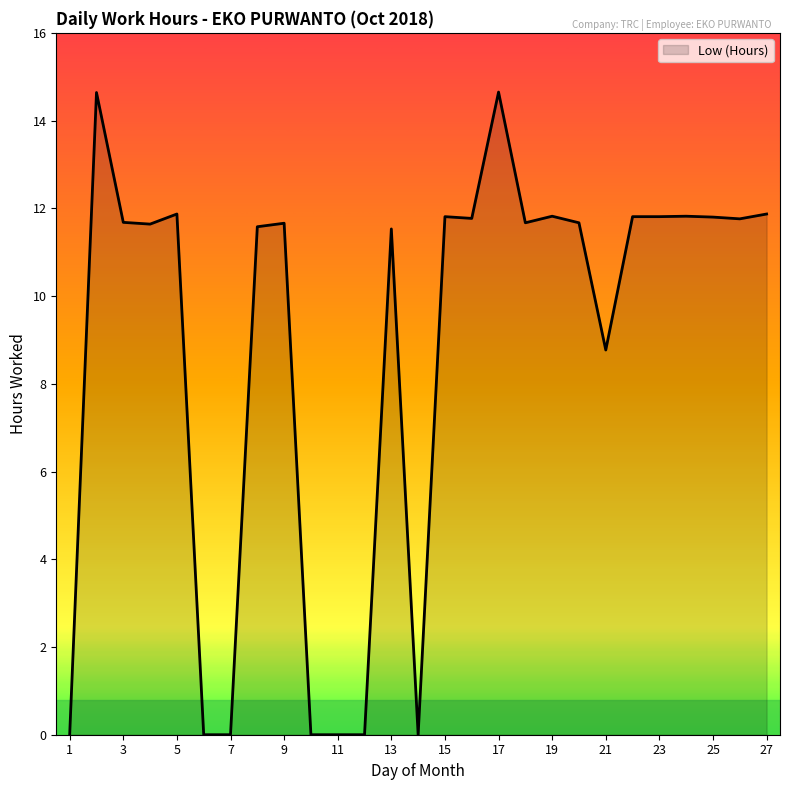

Does the chart have visible grid lines?

No